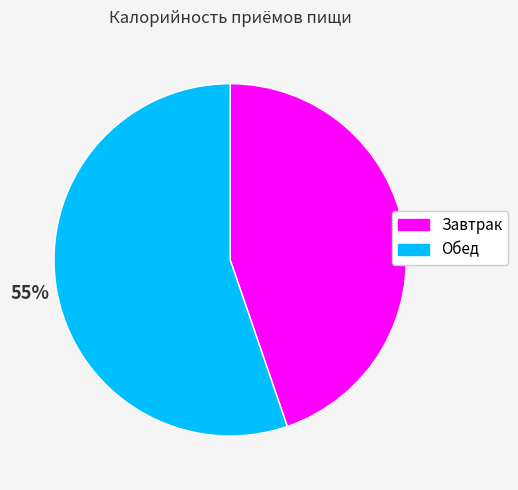

Count the number of slices in the pie.

2